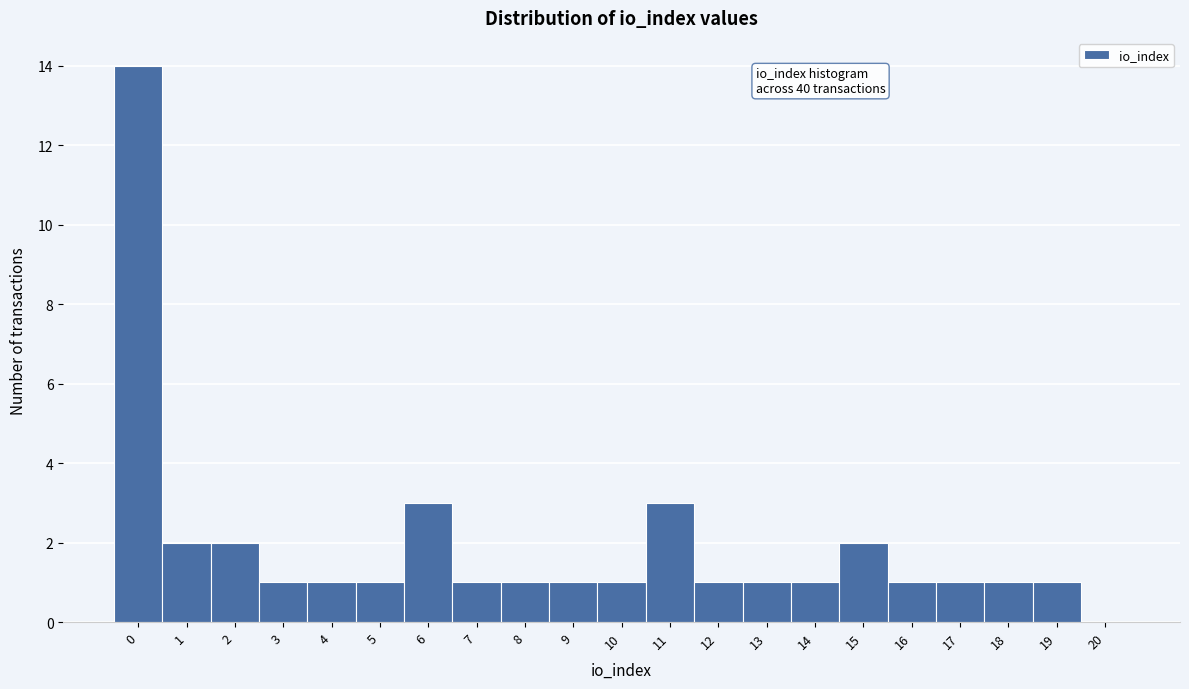

Reading left to right, list all the values displayed in this chart.

0=14	1=2	2=2	3=1	4=1	5=1	6=3	7=1	8=1	9=1	10=1	11=3	12=1	13=1	14=1	15=2	16=1	17=1	18=1	19=1	20=0